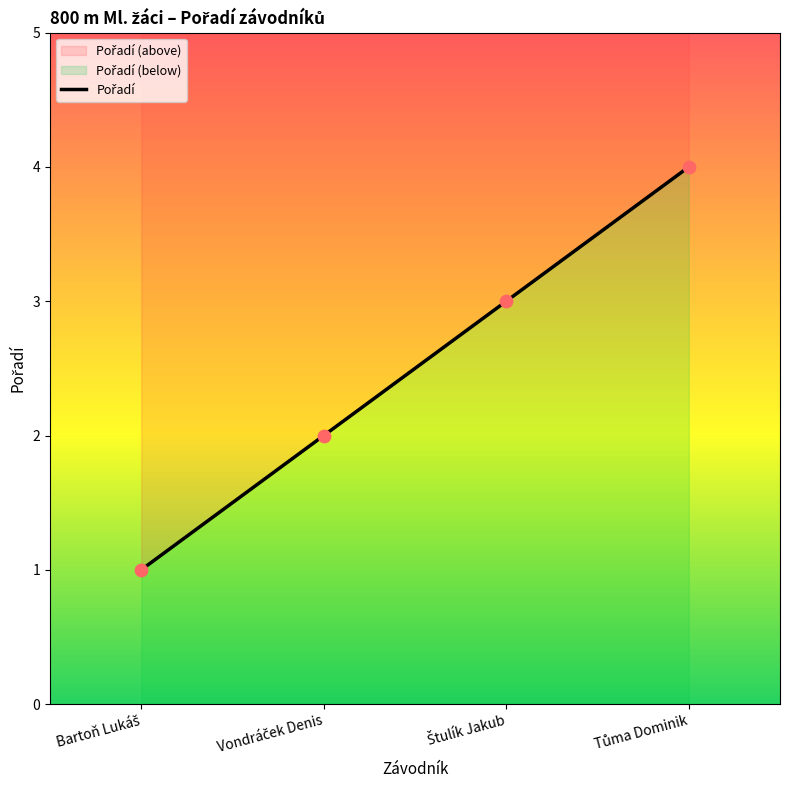

Between Tůma Dominik and Štulík Jakub, which is larger?

Tůma Dominik